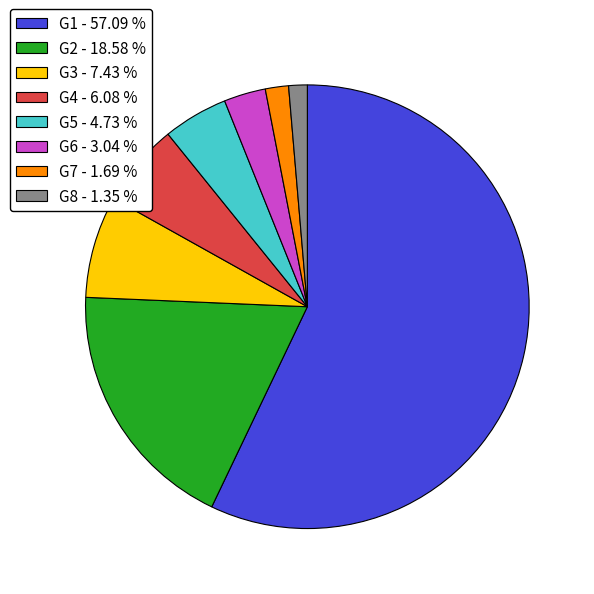

What is the ratio of the value at G4 - 6.08 % to the value at G3 - 7.43 %?

0.8